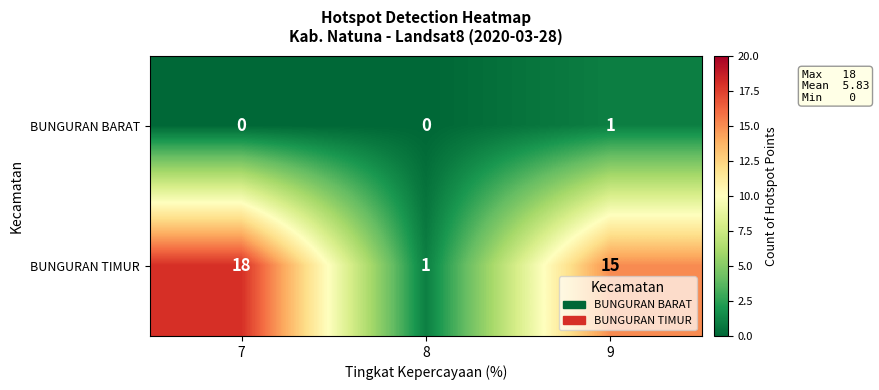

Is it true that BUNGURAN TIMUR equals 1 at 8?

True